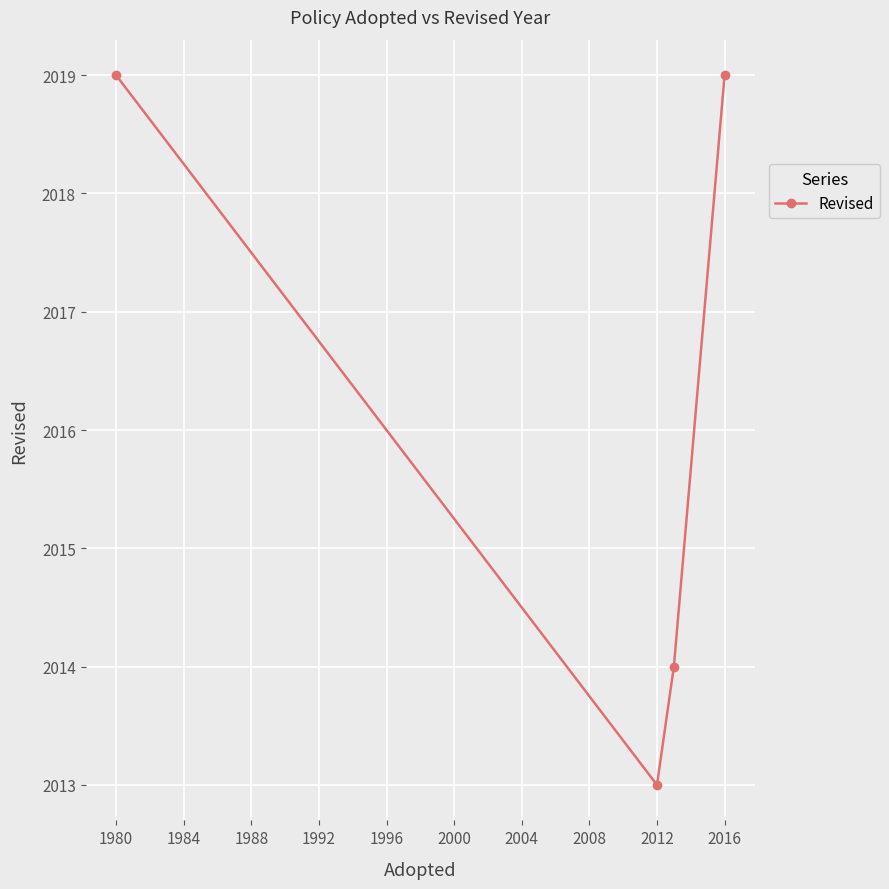

What is the greatest value displayed?

2019